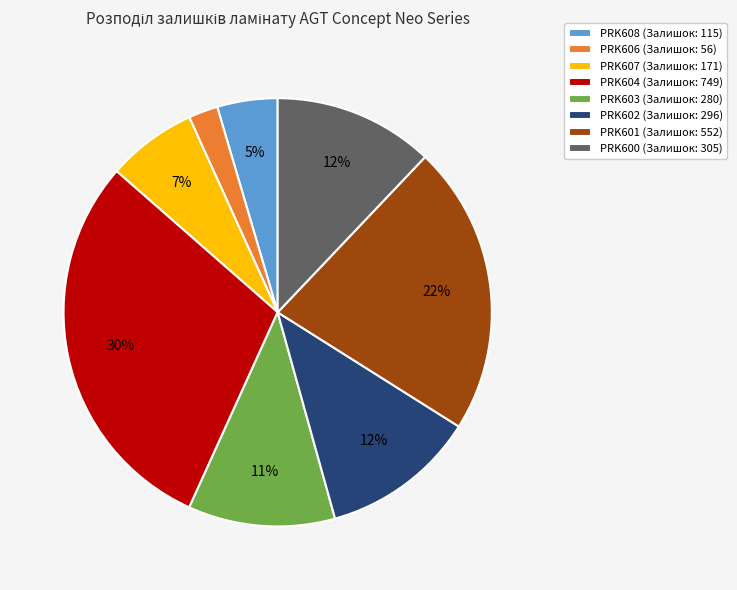

Which slice is the largest?

PRK604 (Залишок: 749)